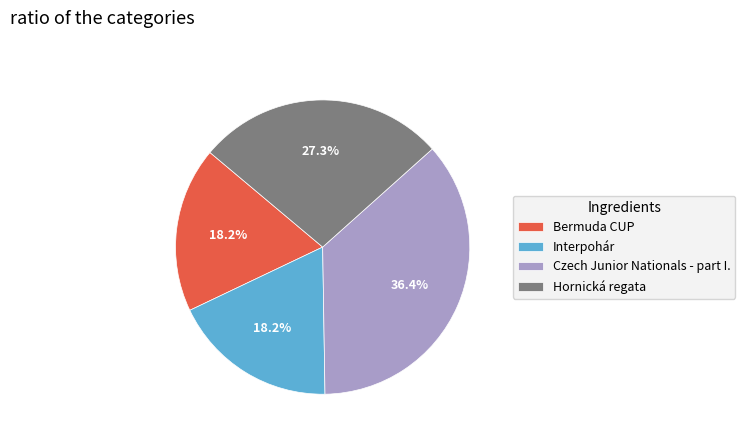

What is the total percentage of Hornická regata and Interpohár?

45.5%